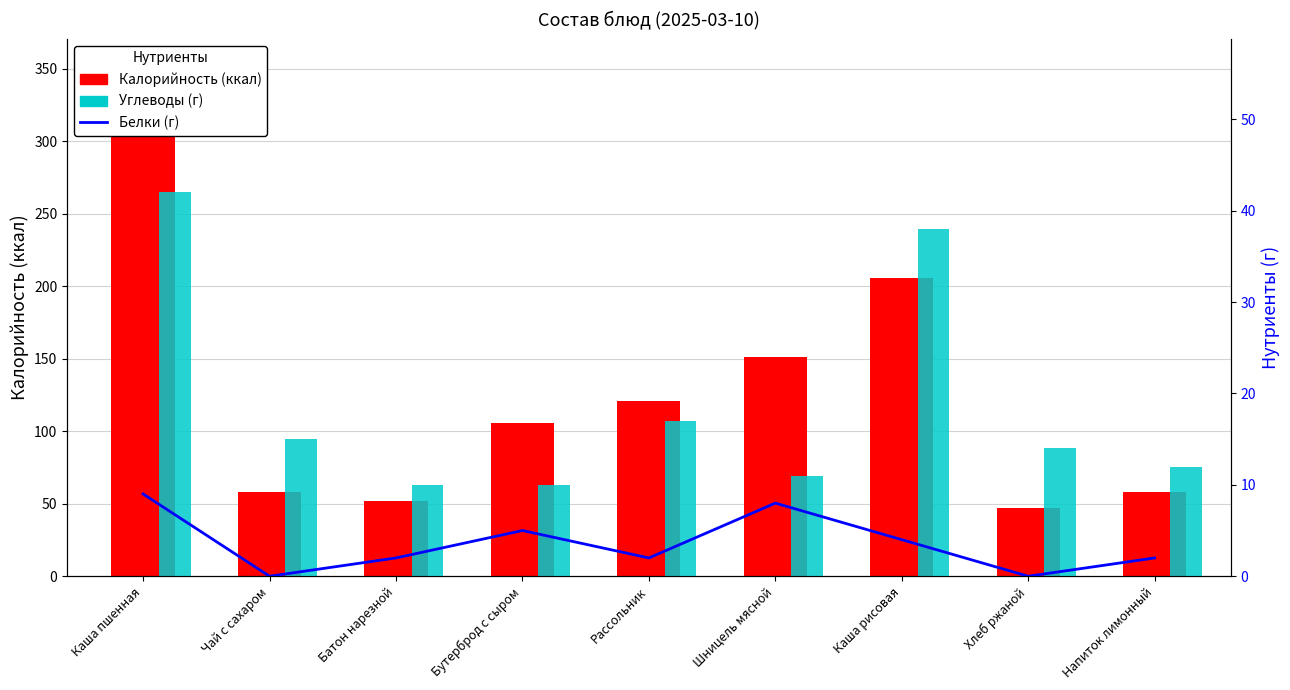

What position from the right is Рассольник?

5